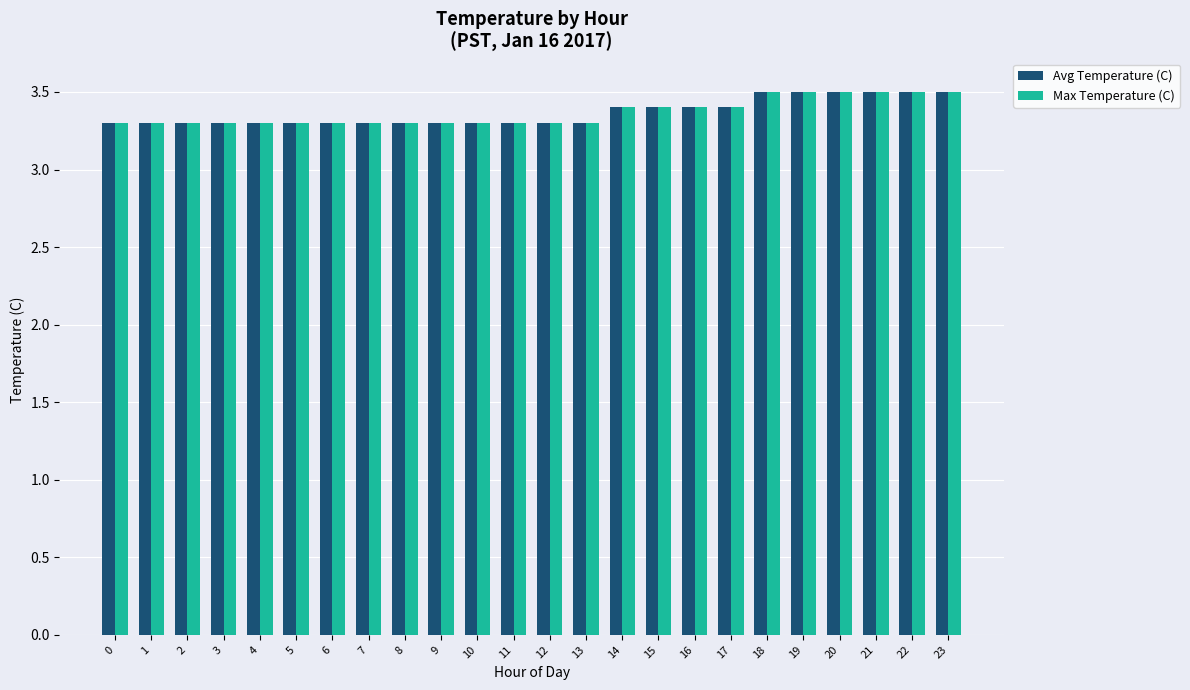

What is the minimum value for Avg Temperature (C)?

3.3